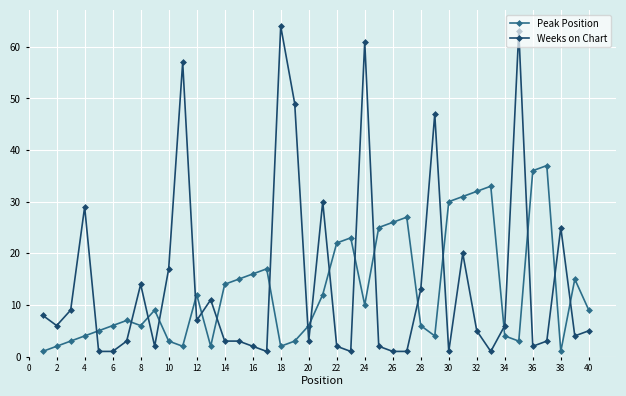

What is the value of the Peak Position point at the 18th from the left?

2